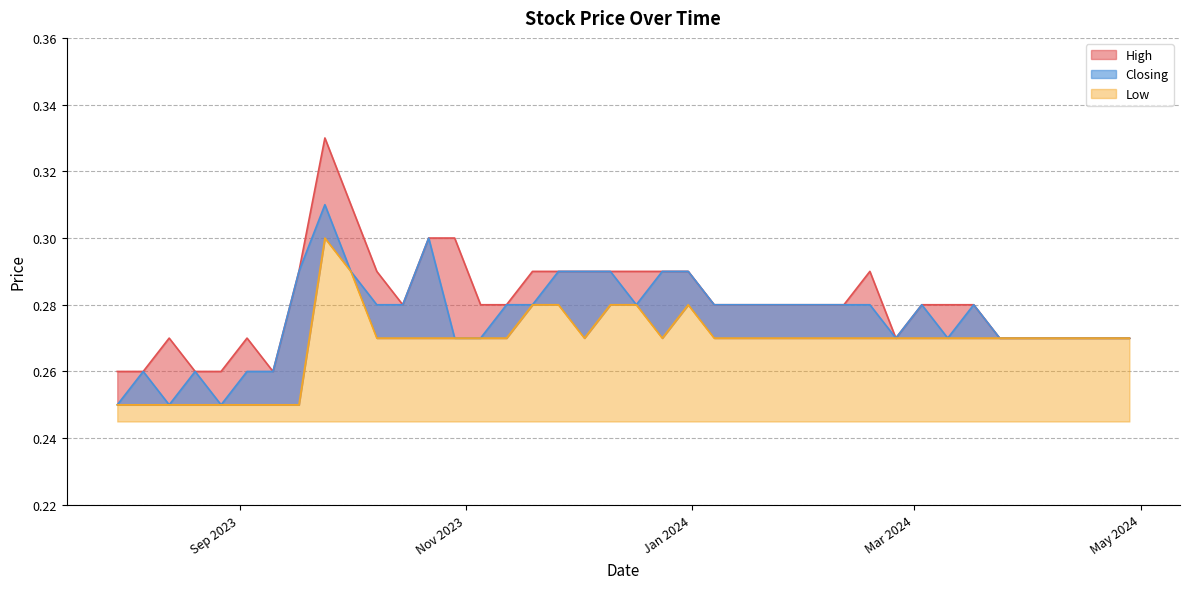

True or false: Closing and High cross at least once.

False